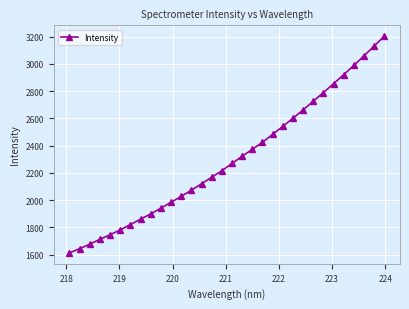

What is the greatest value displayed?

3202.8